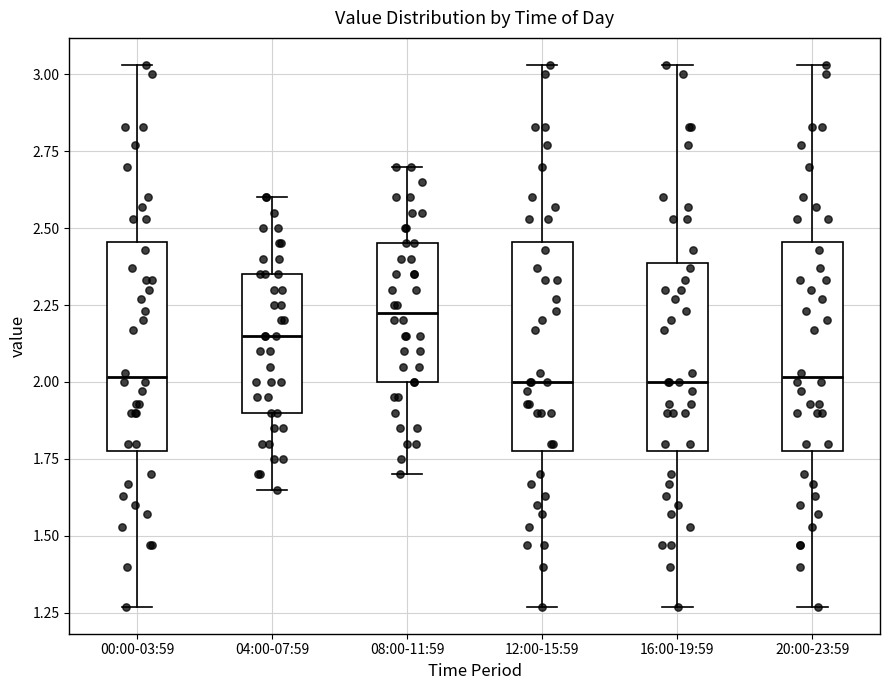

Which box's median line is the highest?

08:00-11:59